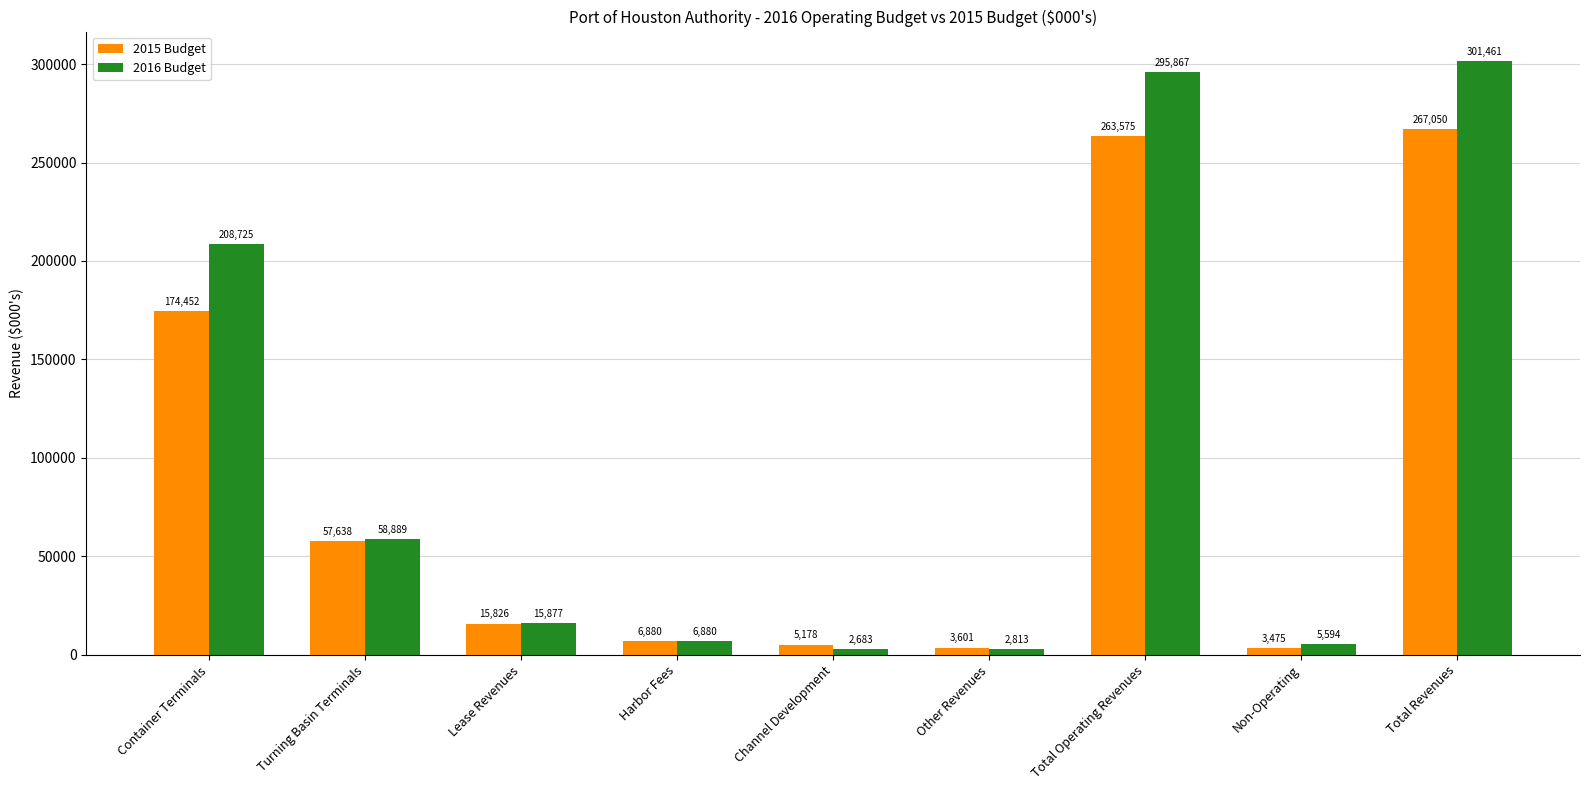

Which category has the lowest value across all series?

Channel Development